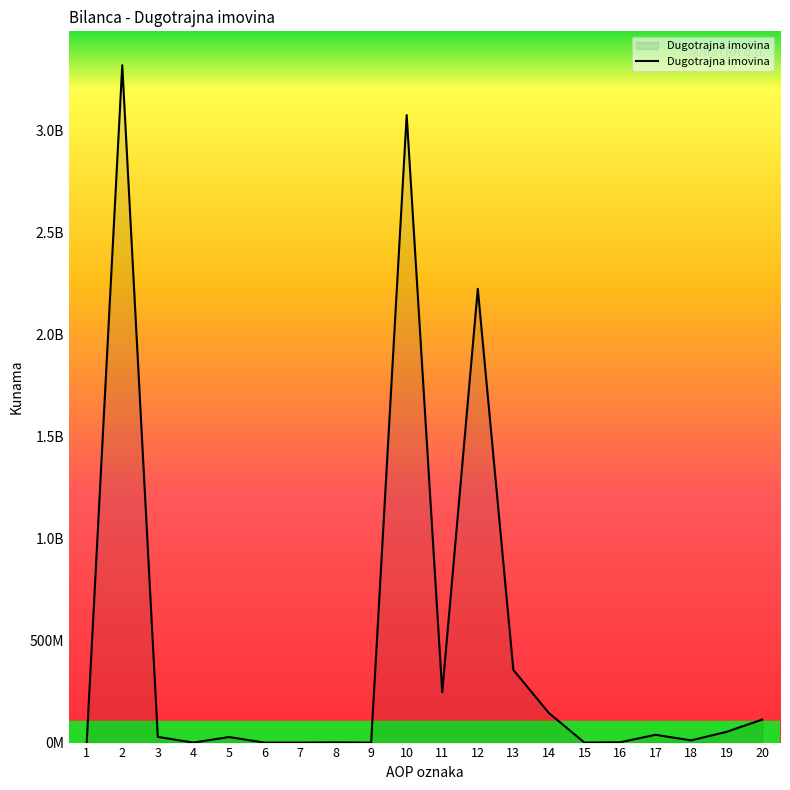

How many interior local valleys (lower than both neighbors) does the data have?

5